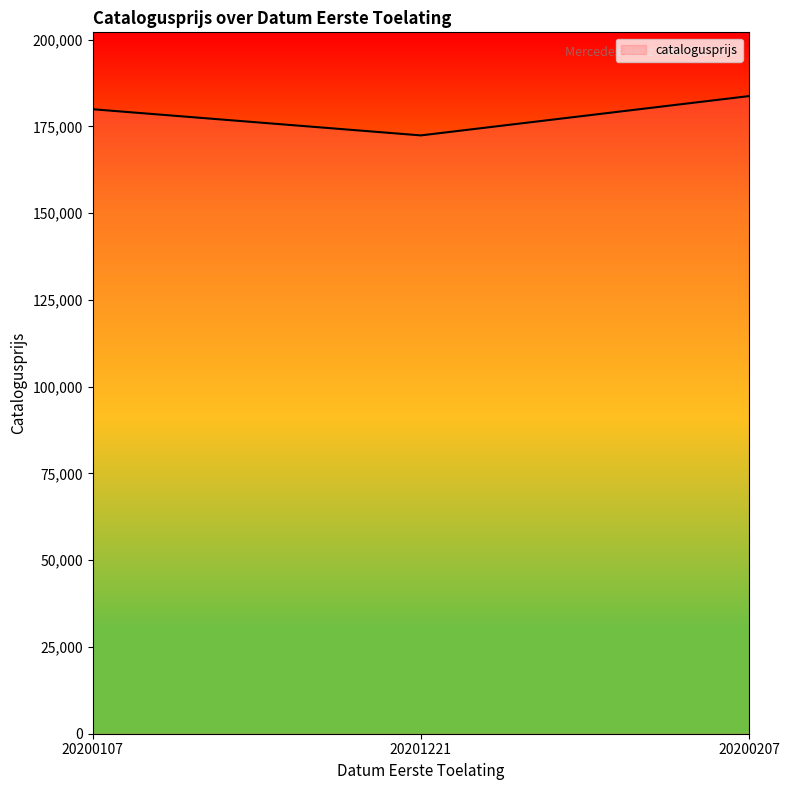

Between 20201221 and 20200207, which is larger?

20200207